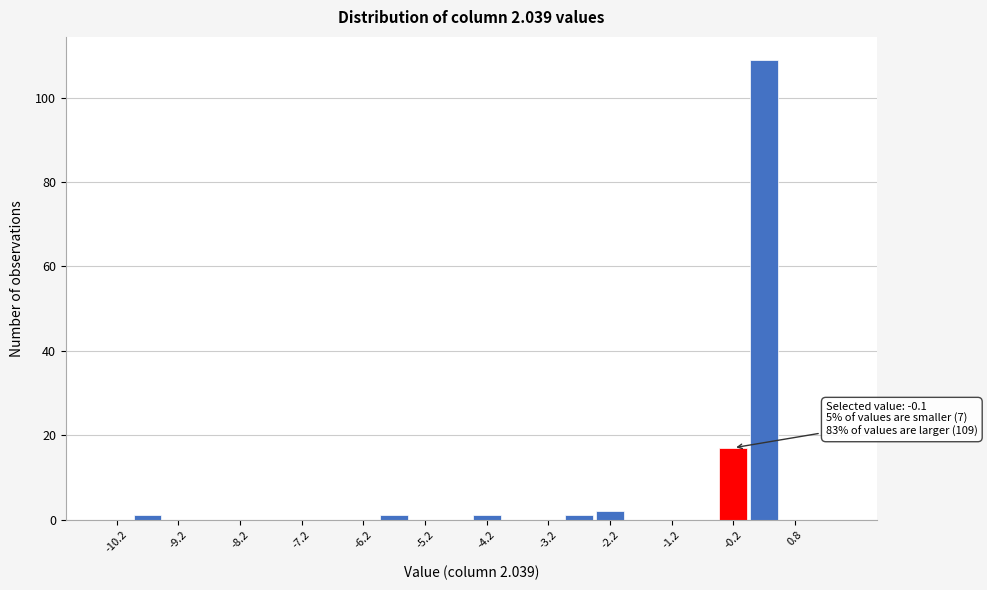

Which range on the x-axis has the tallest bar?

0.0 to 0.5